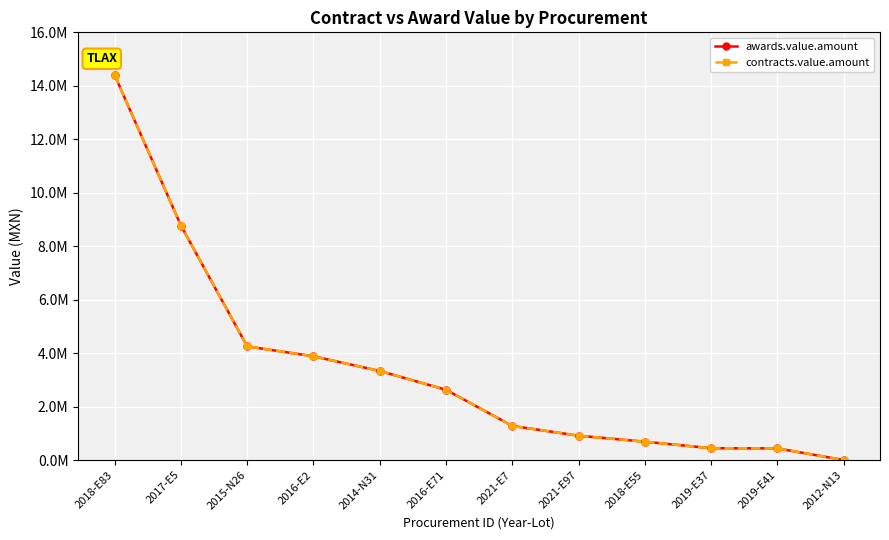

Which series has the largest total across all categories?

awards.value.amount